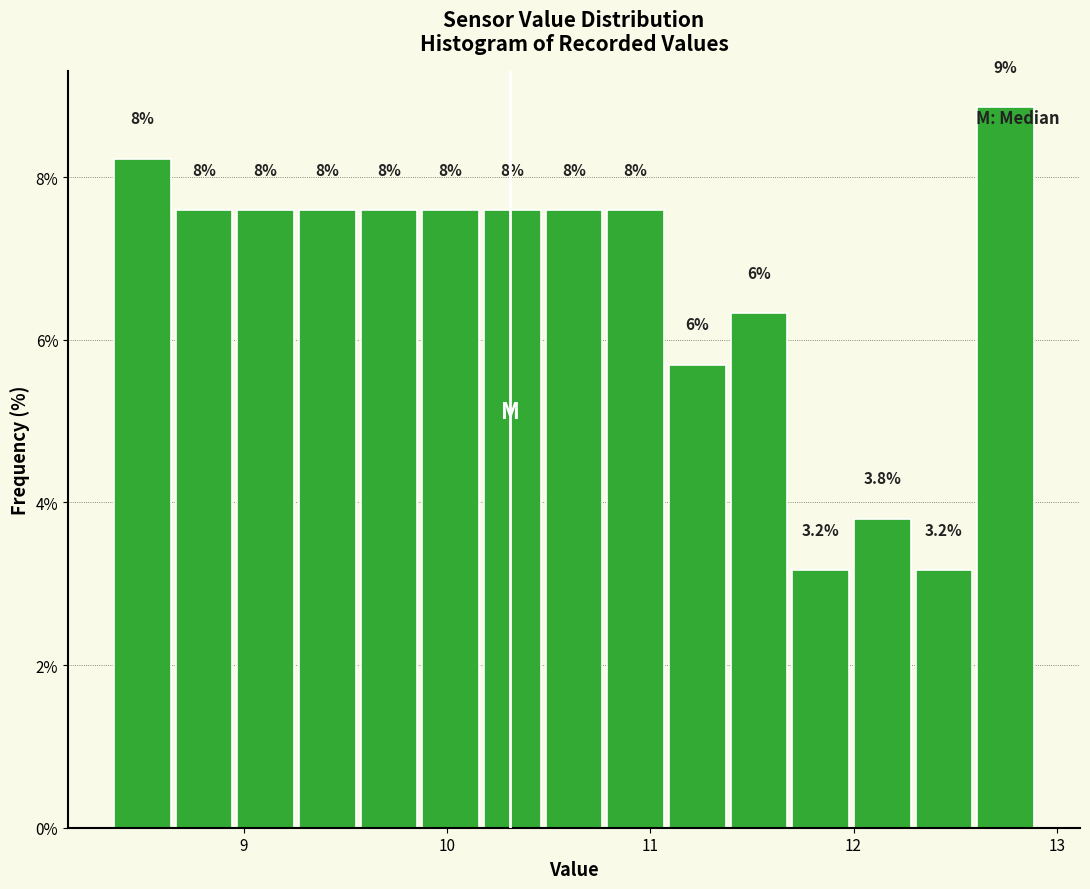

Around what value on the x-axis is the tallest bar? Give the approximate position of its centre, as read against the axis.

12.7